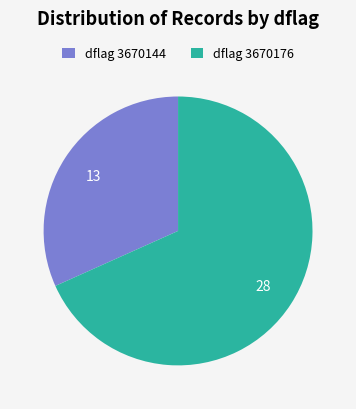

Does dflag 3670176 account for over 50% of the chart?

Yes